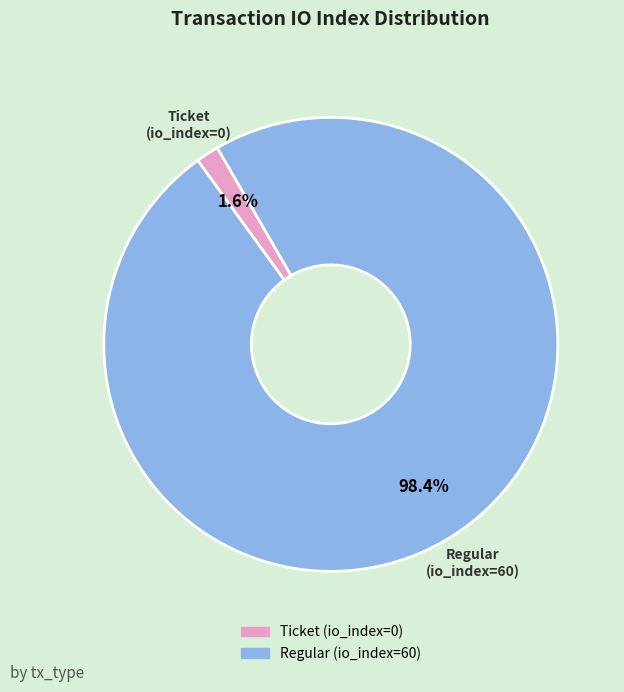

How much of the chart is everything except Ticket (io_index=0)?

98.4%